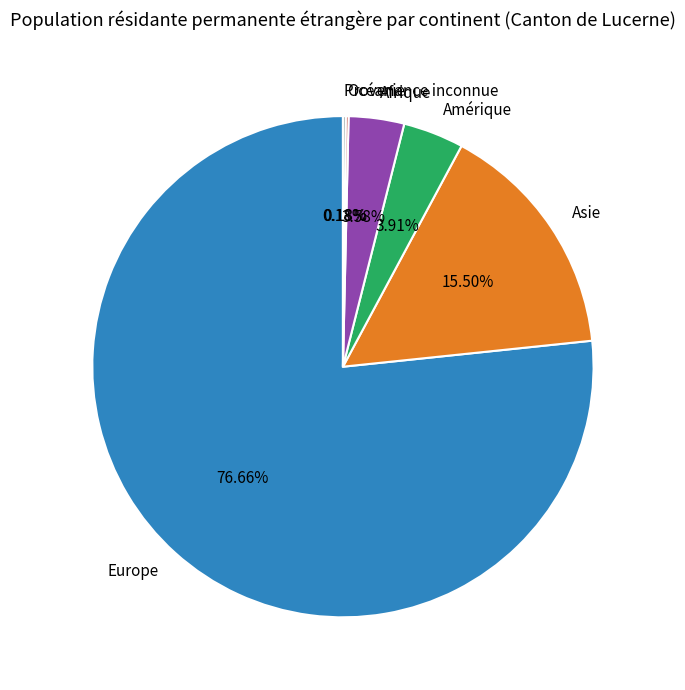

Which has a higher value, Amérique or Asie?

Asie